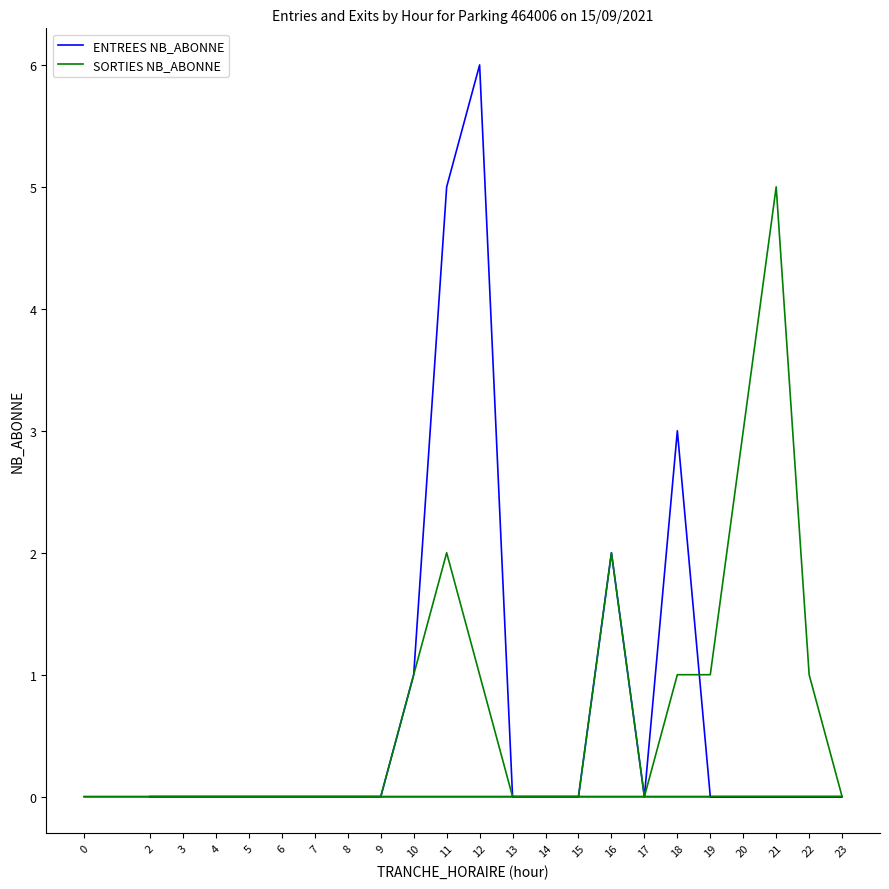

True or false: SORTIES NB_ABONNE and ENTREES NB_ABONNE intersect in this chart.

True